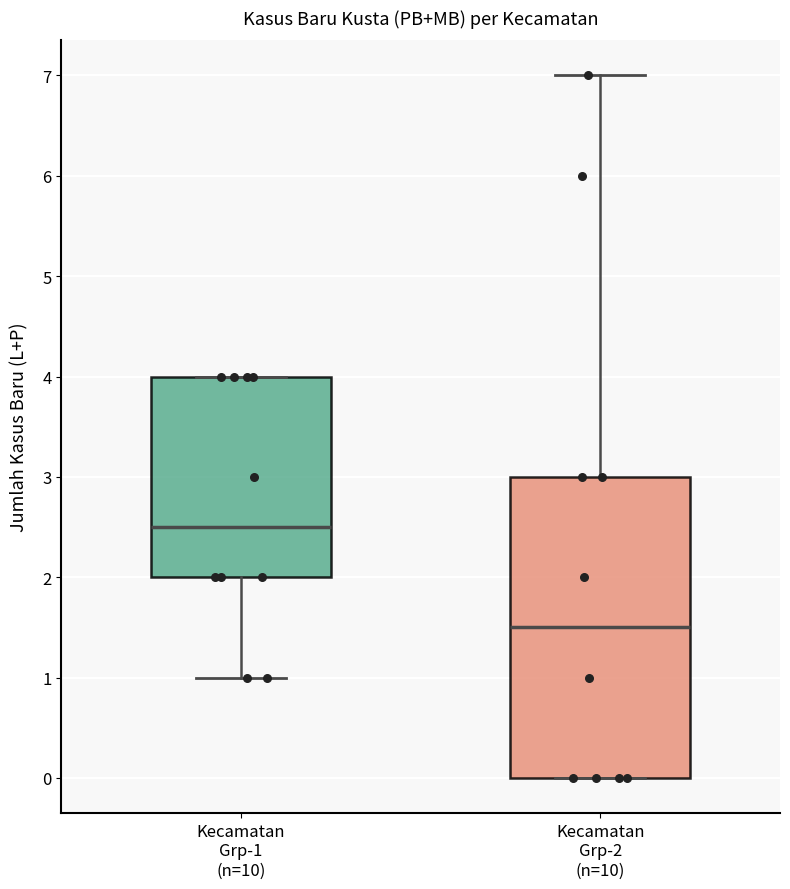

Reading left to right, transcribe this box plot: for each box, give where its median line is, the range the box spans, and where its two whiskers end, as read against the y-axis. The values are not printed on the chart, so give them approximately, as read against the axis.

Kecamatan Grp-1 (n=10): median 2.5, box 2.0 to 4.0, whiskers 1.0 to 4.0
Kecamatan Grp-2 (n=10): median 1.5, box 0.0 to 3.0, whiskers 0.0 to 7.0